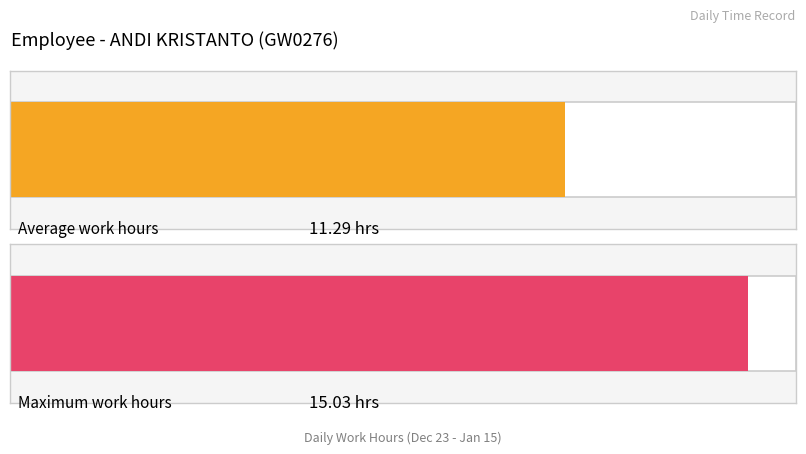

The chart shows a value of 6.5 at 27-Fri. True or false?

False